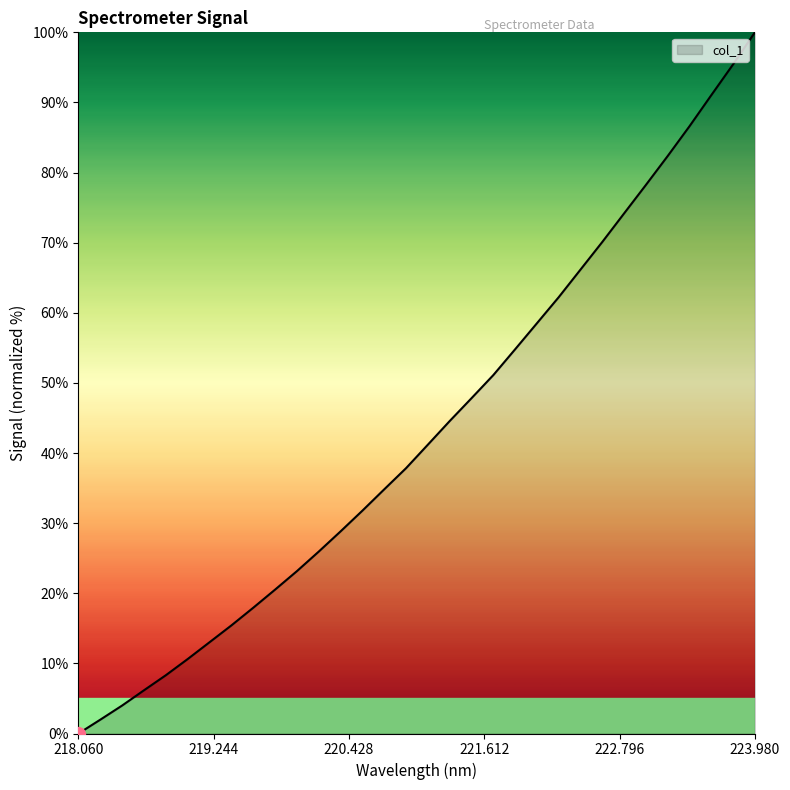

What is the difference between the maximum and minimum values?

100.0